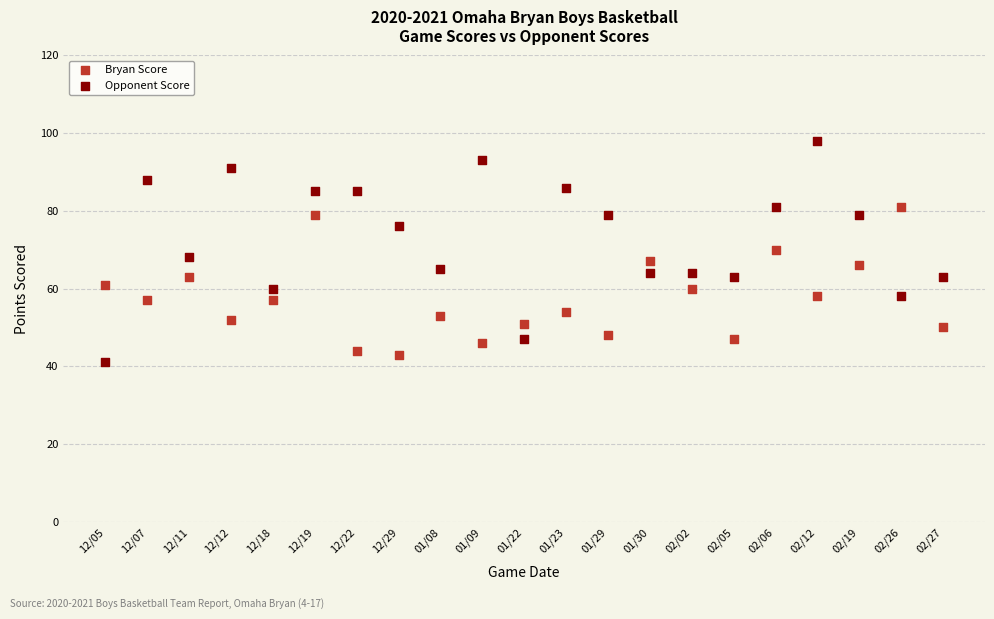

Which series reaches the maximum Y coordinate?

Opponent Score